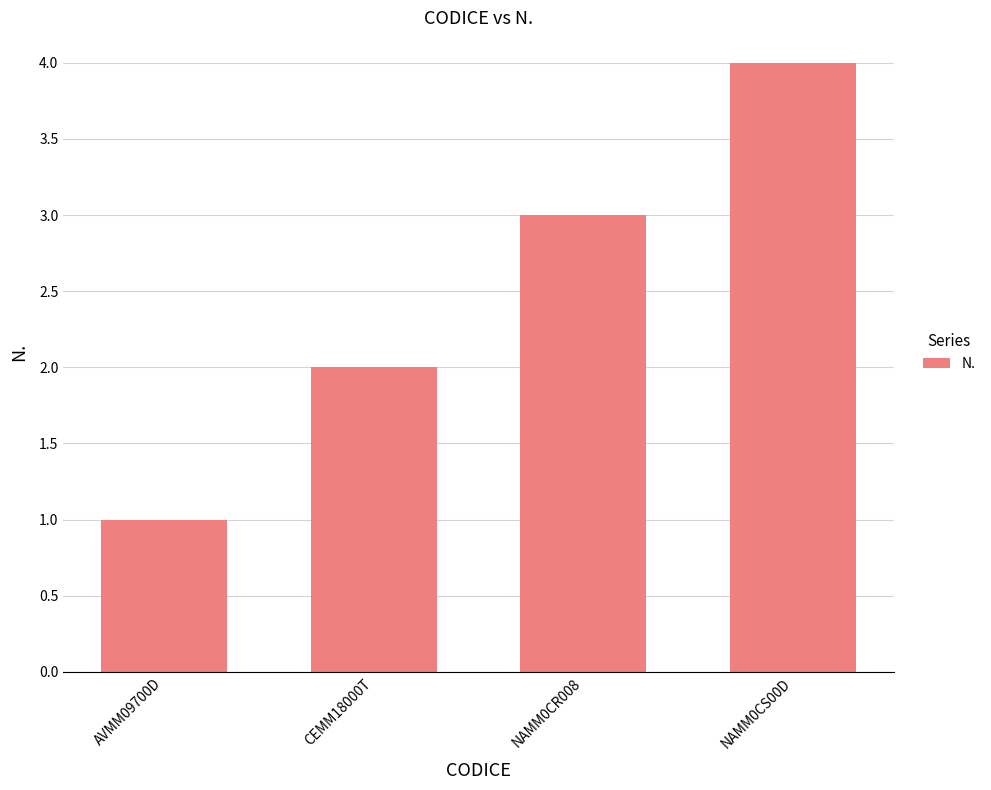

What is the approximate value at NAMM0CS00D?

4